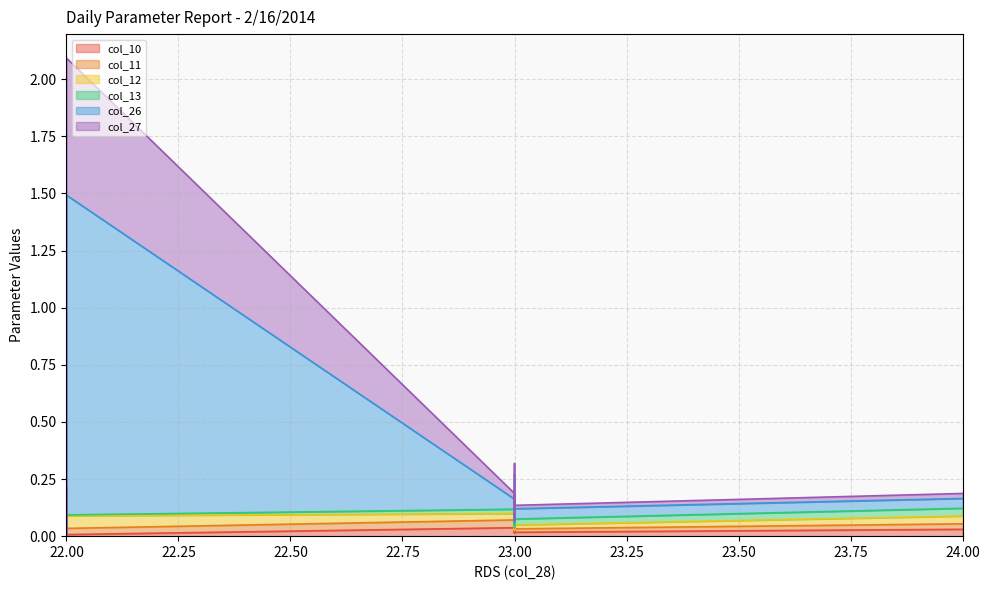

Rank the series at 23 from highest to lowest value.

col_26, col_13, col_10, col_12, col_11, col_27